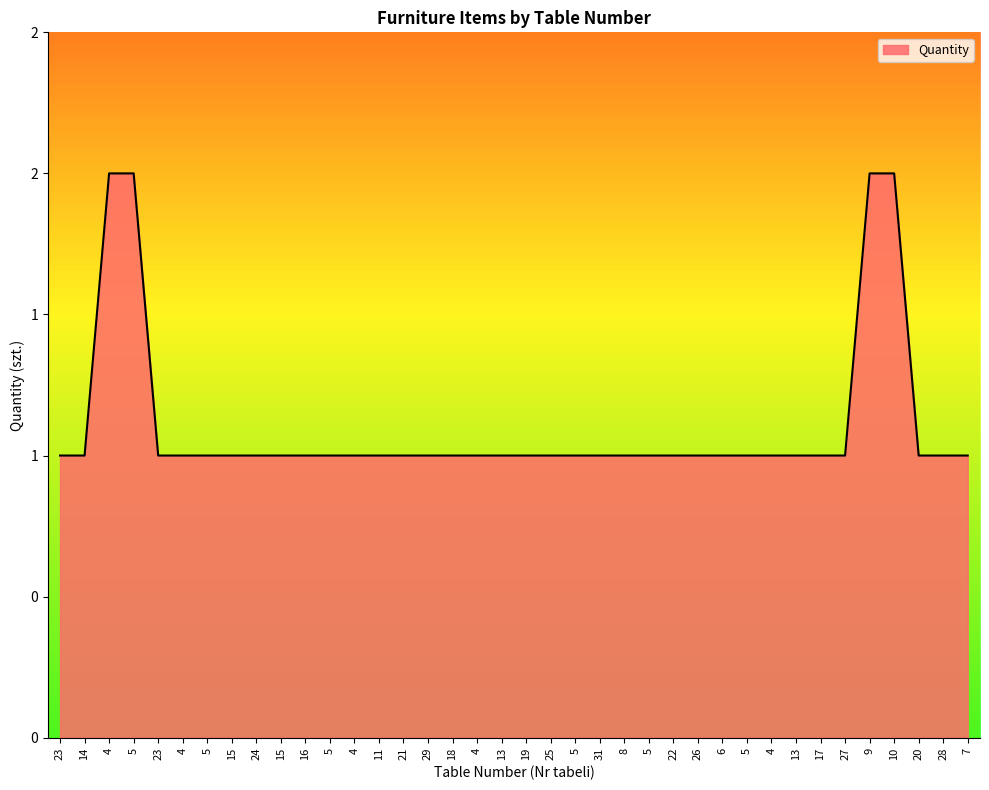

Reading left to right, extract all data points from this chart.

1	1	2	2	1	1	1	1	1	1	1	1	1	1	1	1	1	1	1	1	1	1	1	1	1	1	1	1	1	1	1	1	1	2	2	1	1	1